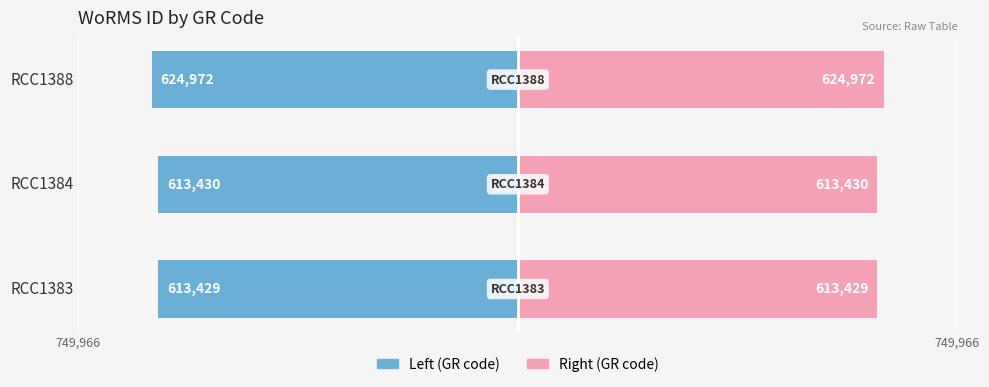

What is the lowest value of the GR code (right) series?

613429